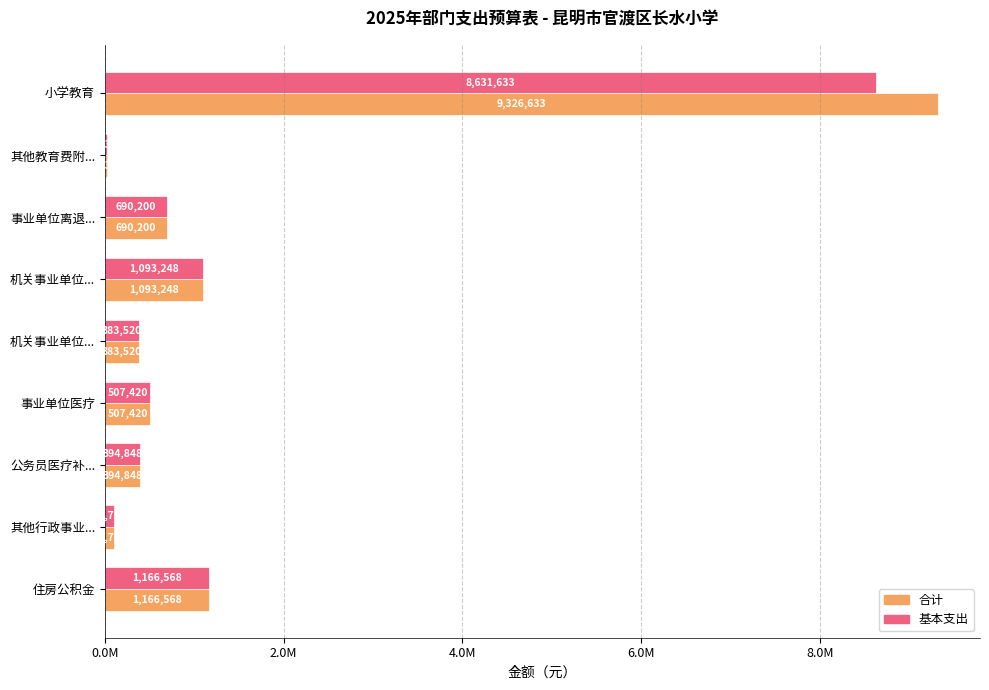

What are all the series names shown in the legend?

合计, 基本支出